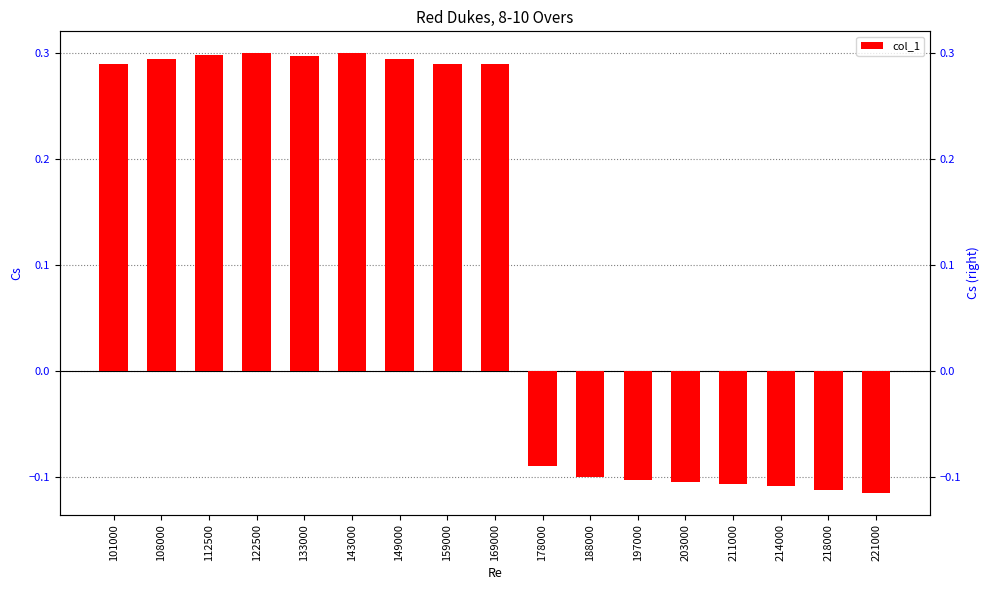

How many positive values are there?

9